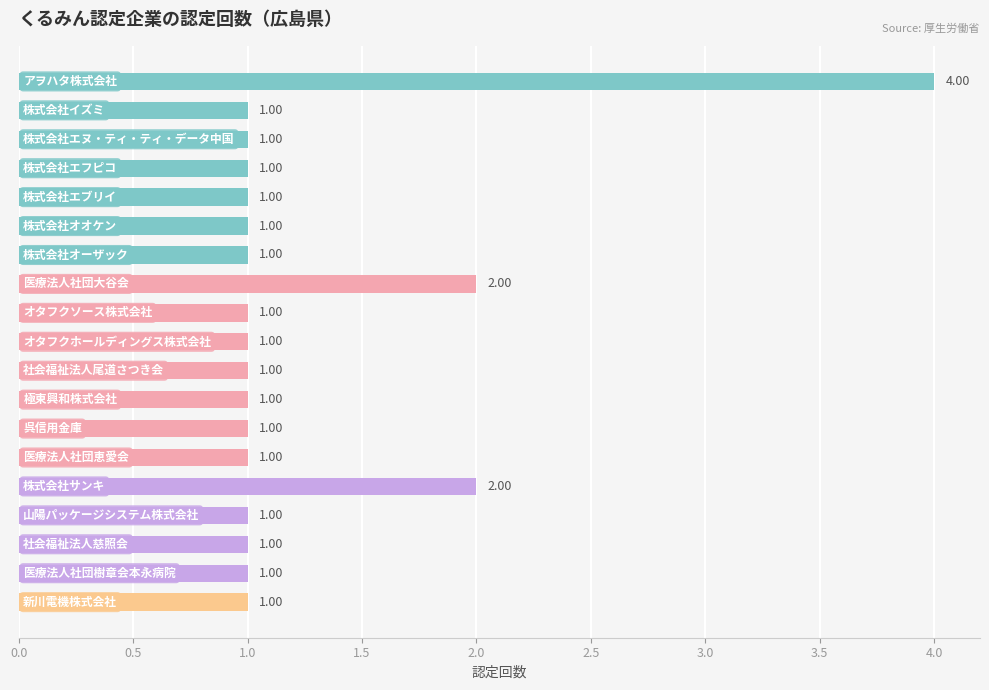

What is the sum of all values?

24